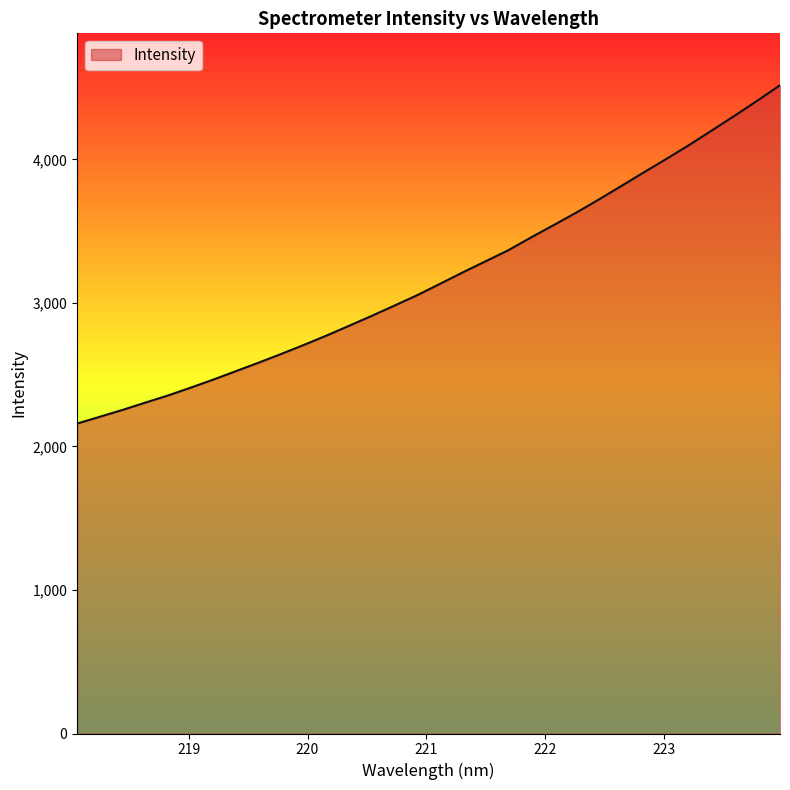

What is the greatest value displayed?

4516.5